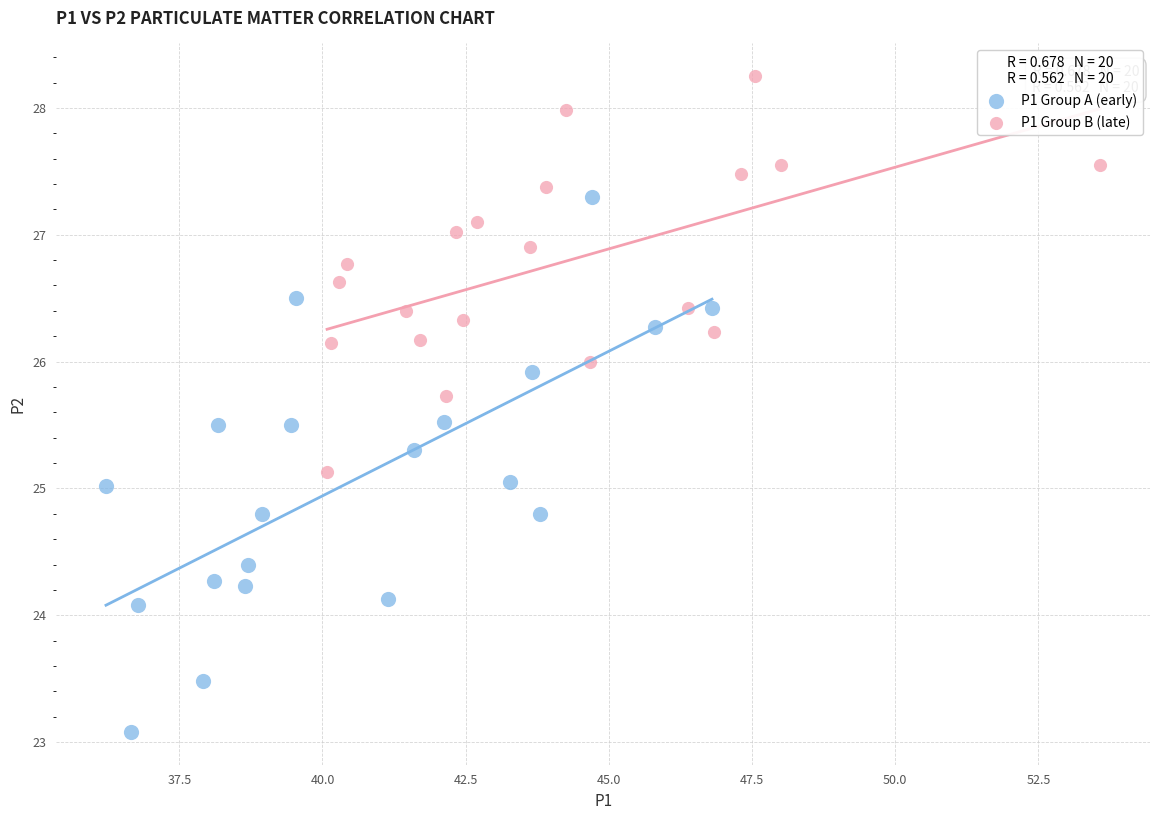

Which series reaches the maximum Y coordinate?

P1 Group B (late)